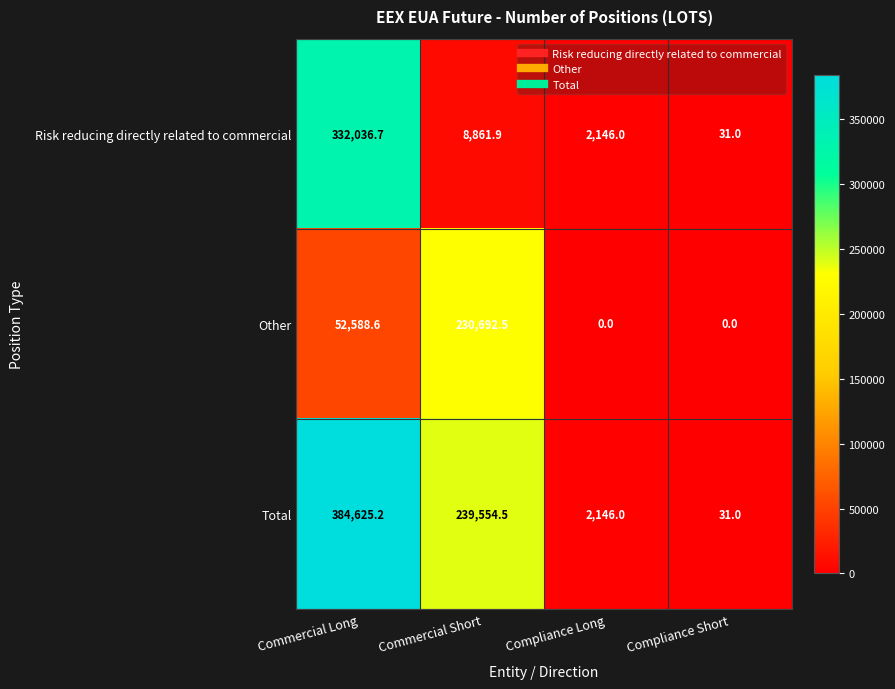

Reading left to right, what are all the values shown in this chart?

Risk reducing directly related to commercial: 332036.7	8861.9	2146.0	31.0
Other: 52588.6	230692.5	0.0	0.0
Total: 384625.2	239554.5	2146.0	31.0